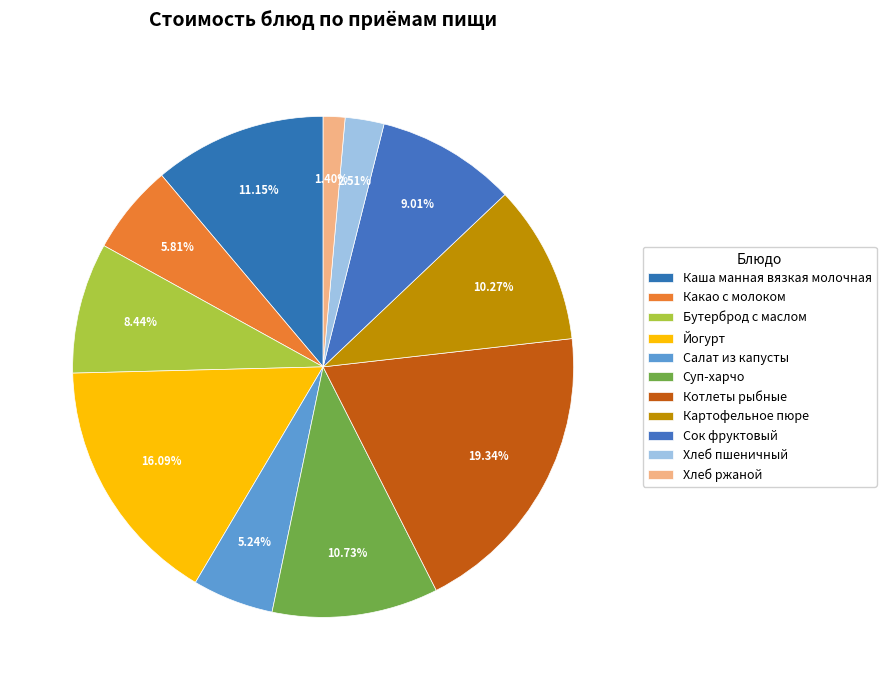

Which slice is the smallest?

Хлеб ржаной